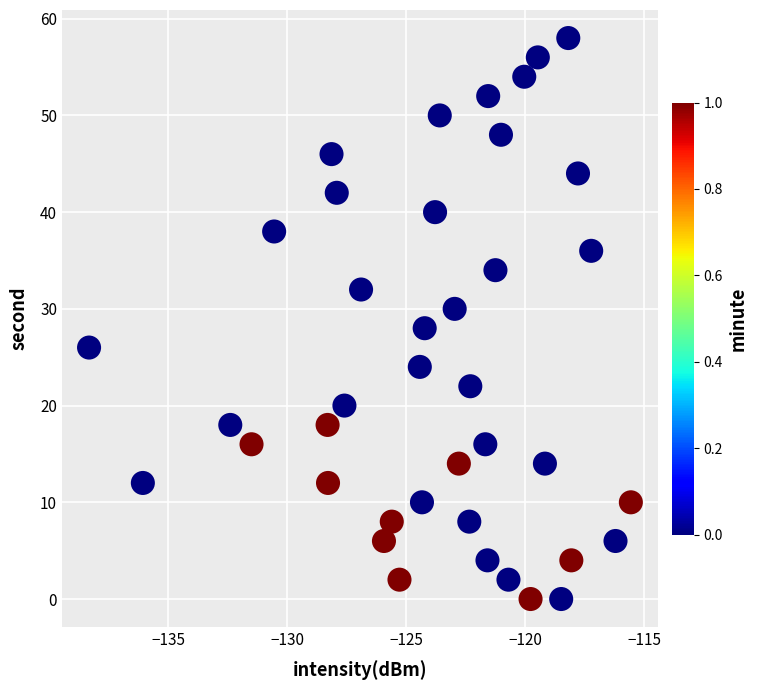

What is the range of Y values (max minus min)?

58